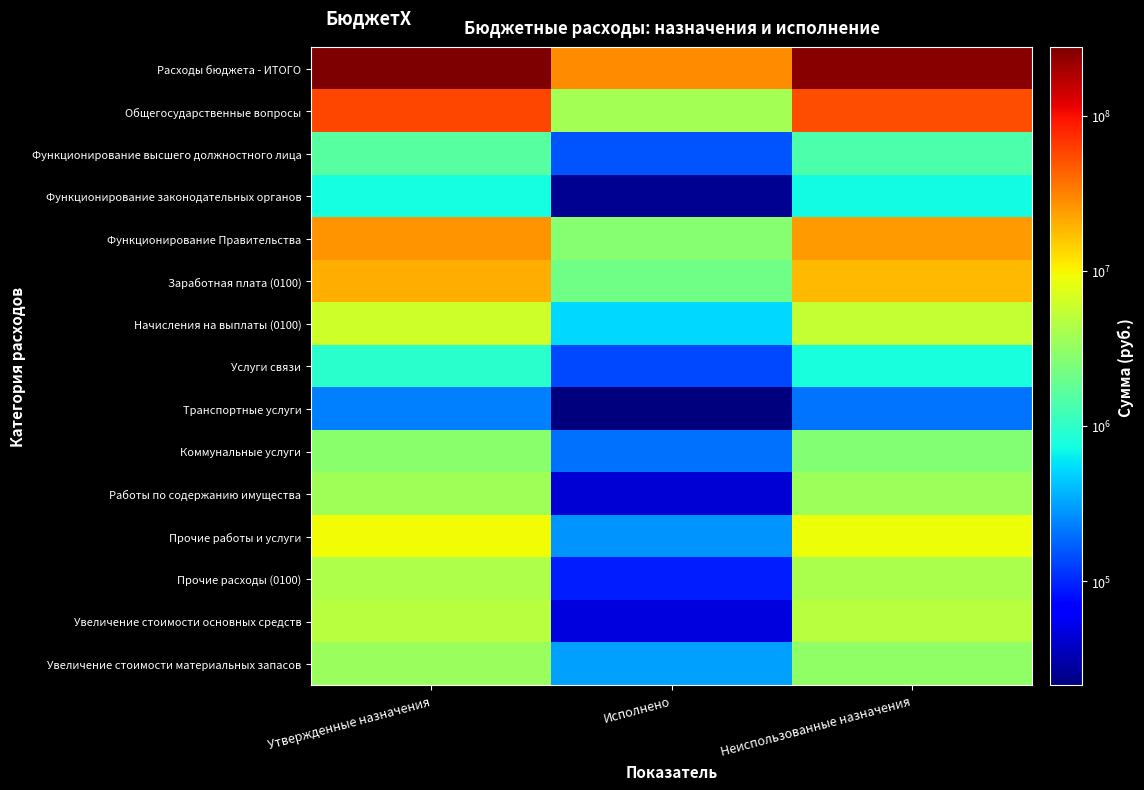

Which series changed the most between Утвержденные назначения and Исполнено?

Расходы бюджета - ИТОГО